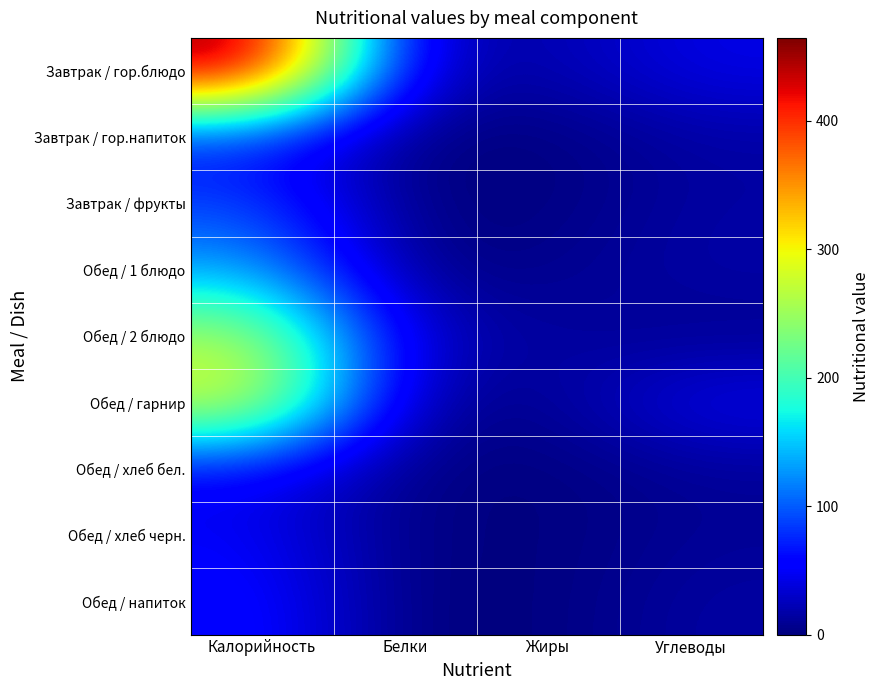

Which series has the largest total across all categories?

Завтрак / гор.блюдо